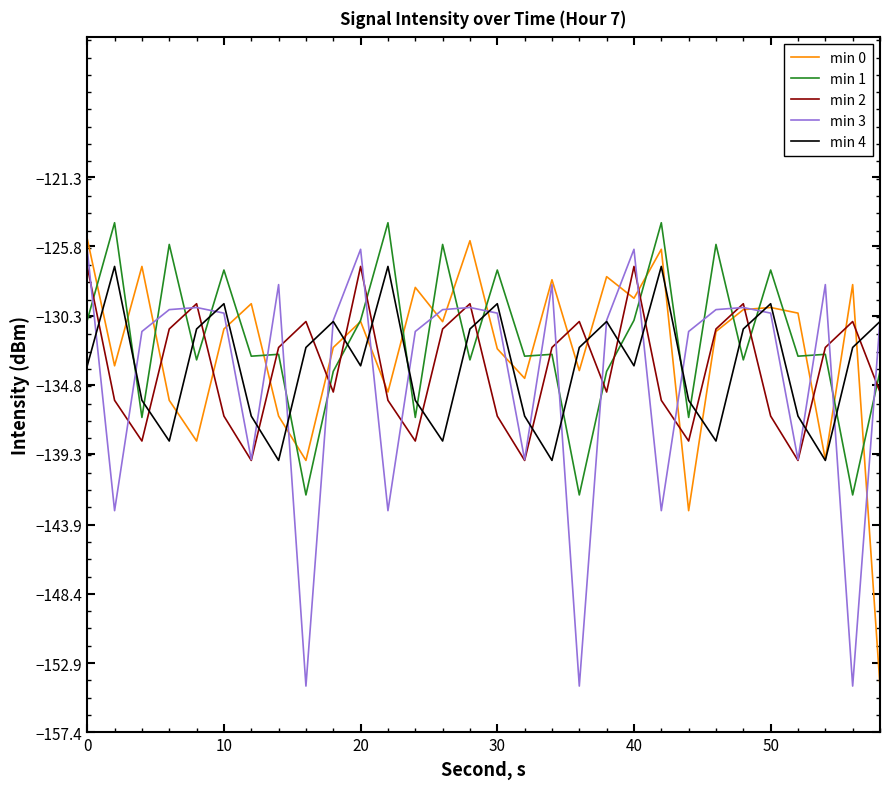

Which series has the largest total across all categories?

min 1